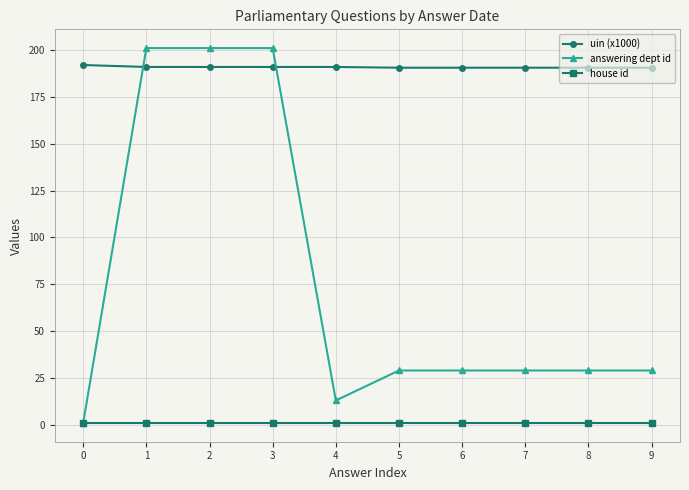

What is the difference between the maximum and second lowest values in the answering dept id series?

188.0